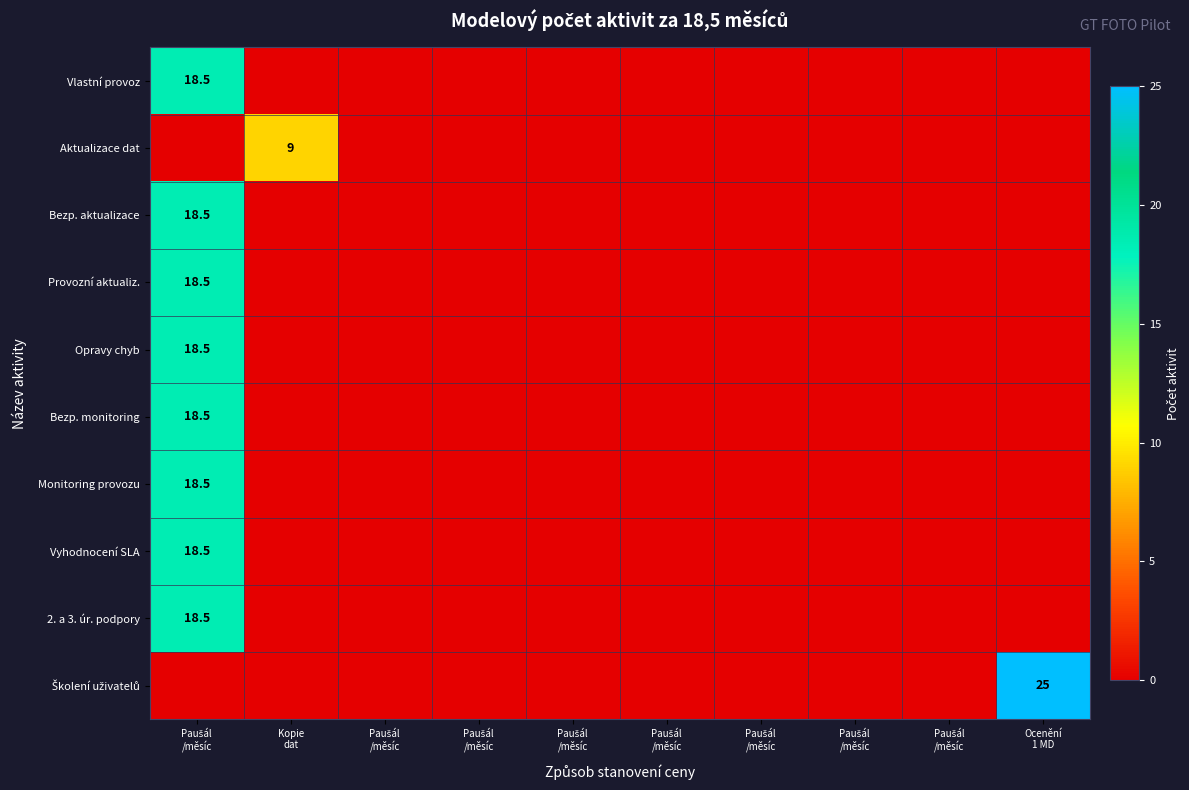

Read the Školení uživatelů value at Ocenění 1 MD.

25.0